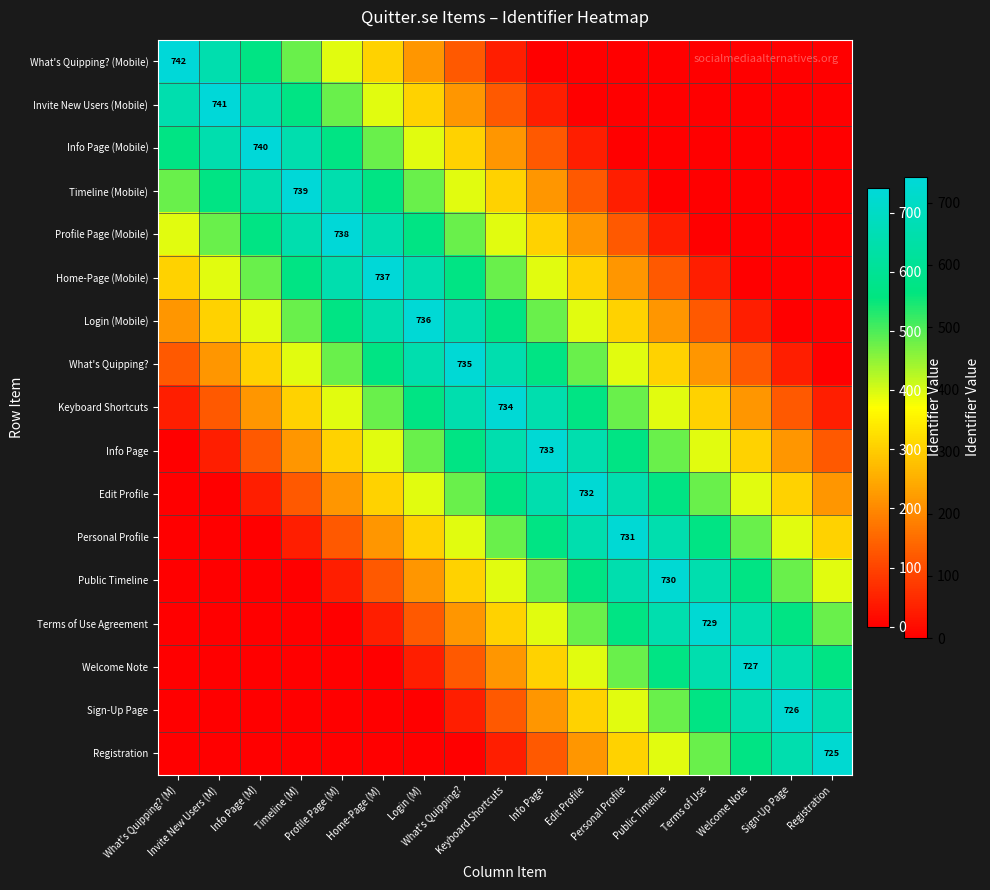

The value of Profile Page (Mobile) at What's Quipping? is 627.1. True or false?

False